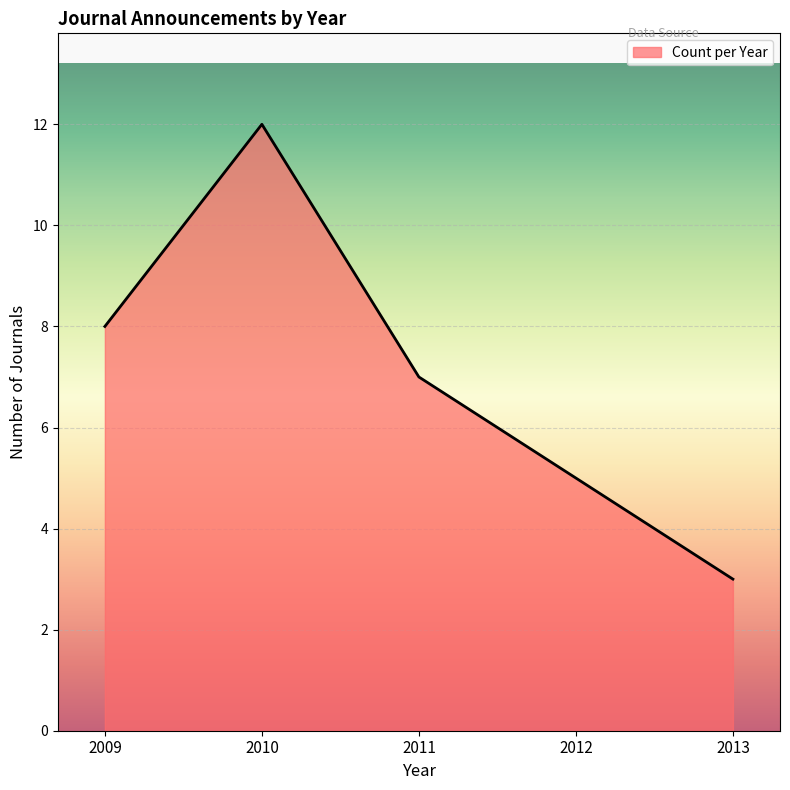

What is the difference between the maximum and second lowest values?

7